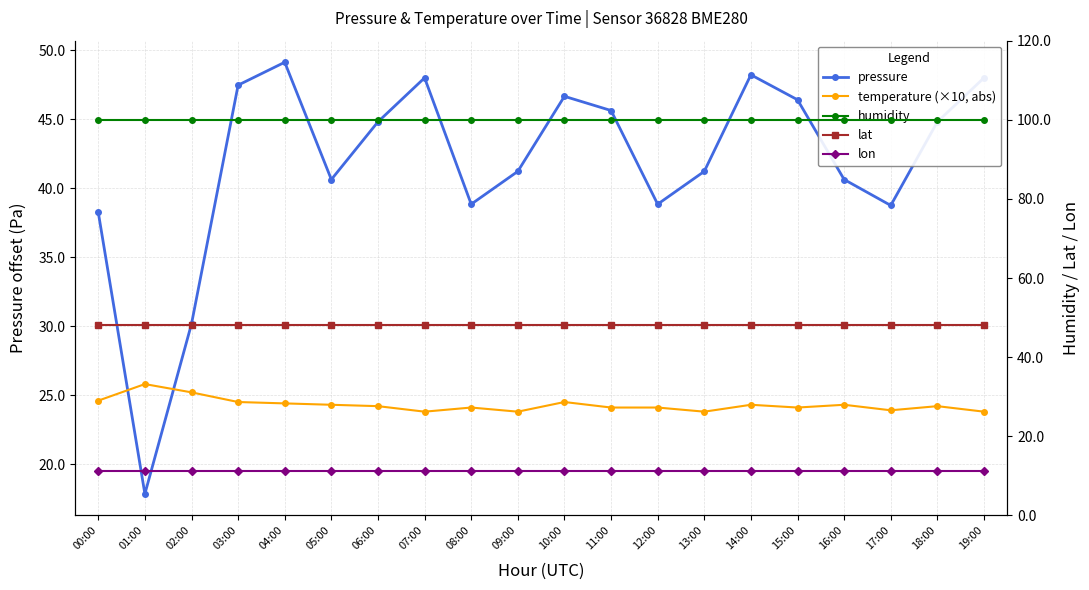

Is the value of pressure at 09:00 greater than the value of lat at 17:00?

No